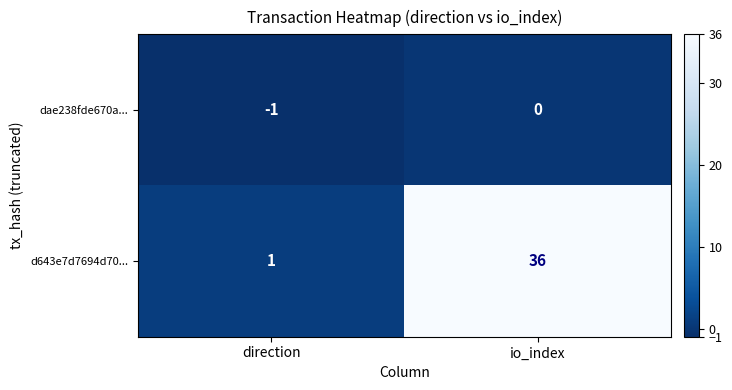

Which series has the largest total across all categories?

d643e7d7694d70...